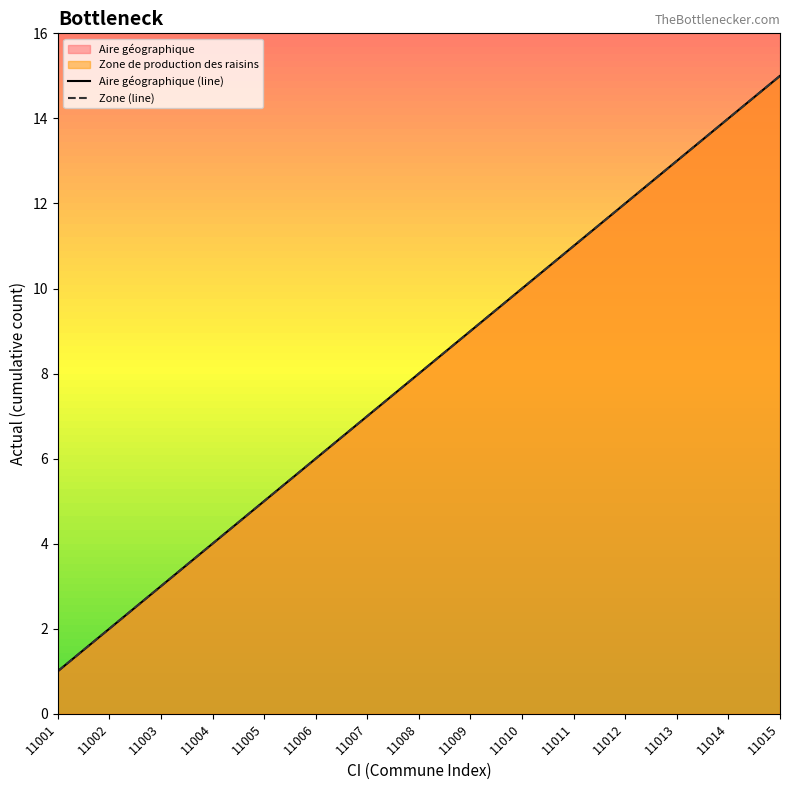

Between 11007 and 11013, which series saw the biggest shift?

Aire géographique (line)